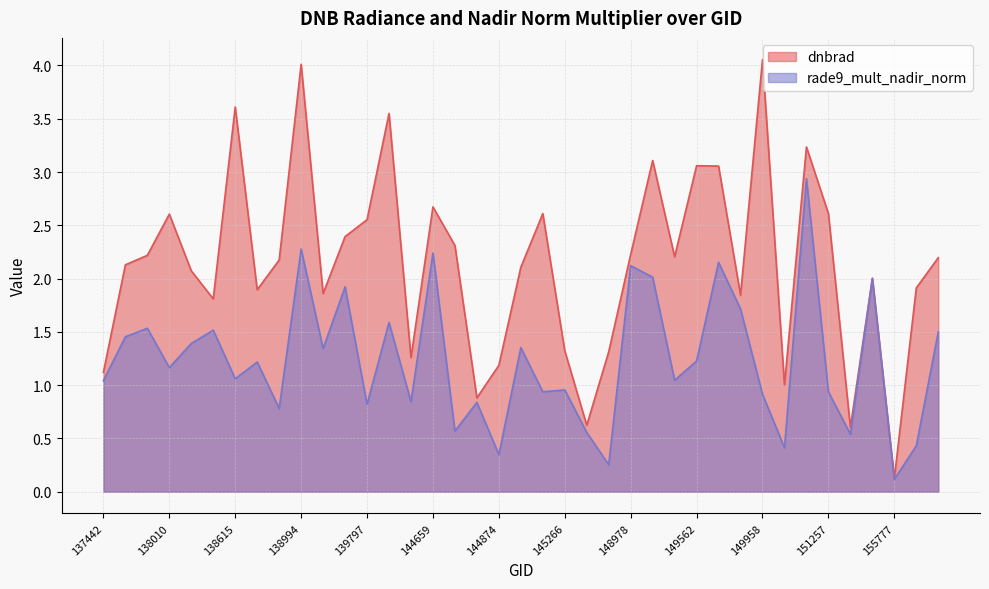

At which label is rade9_mult_nadir_norm closest to 1?

137442